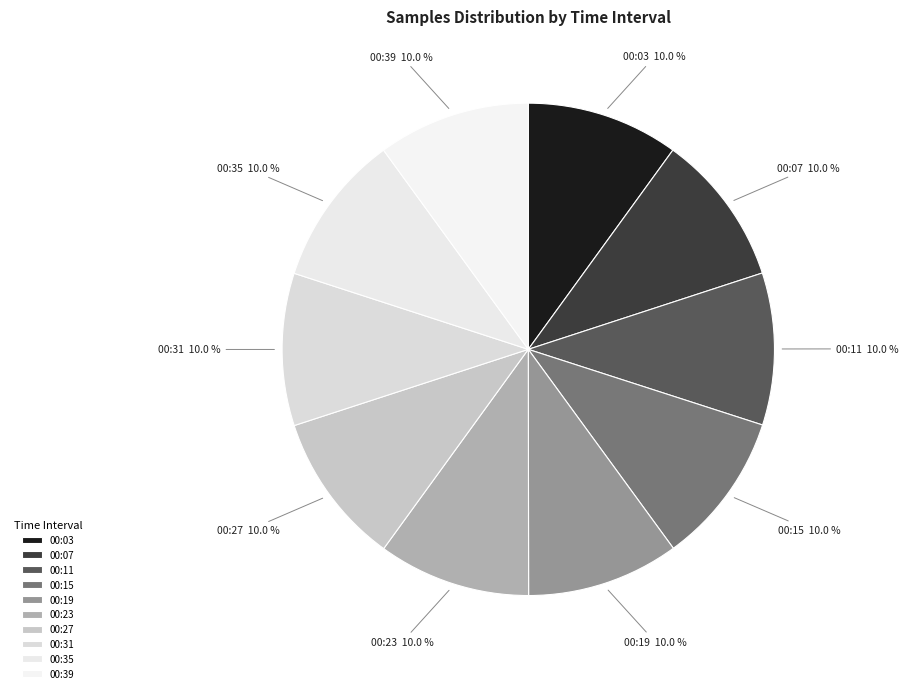

Combined, do 00:35 and 00:15 account for over 50%?

No